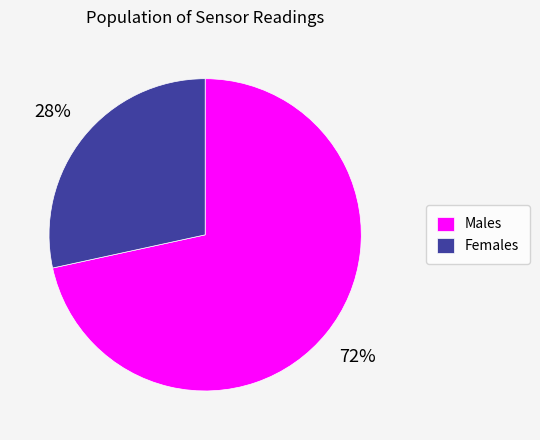

To the nearest percent, what portion does Males represent?

72%